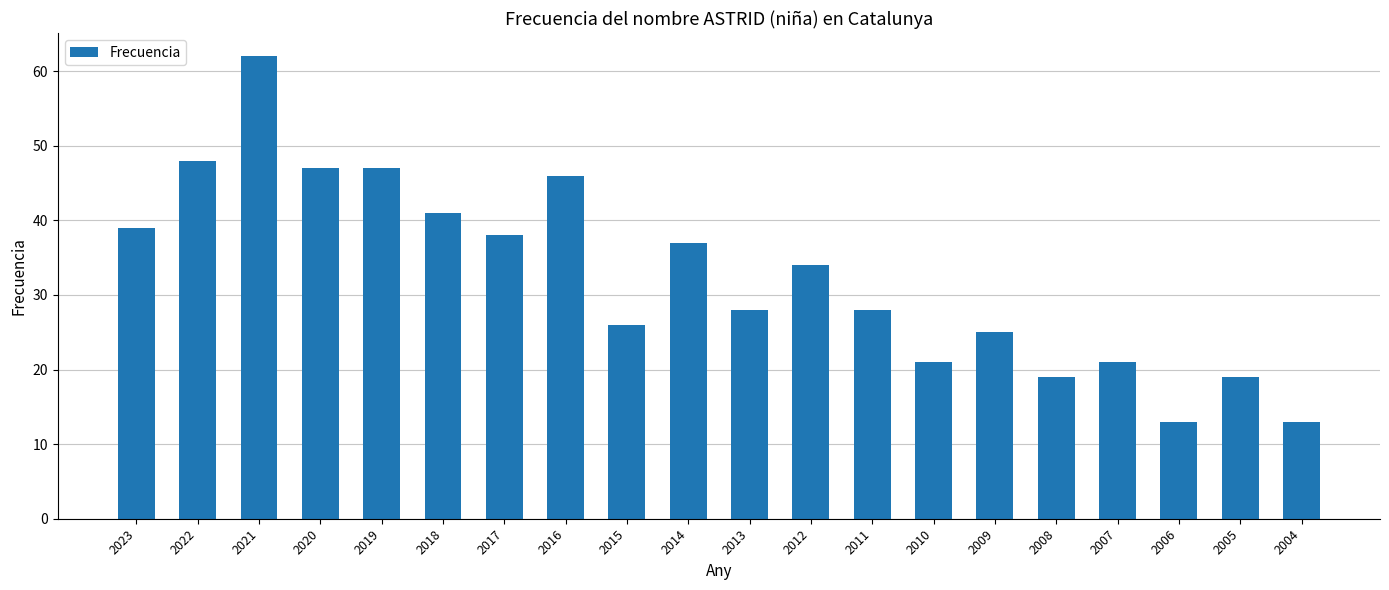

Reading right to left, what are all the values shown in this chart?

2004=13	2005=19	2006=13	2007=21	2008=19	2009=25	2010=21	2011=28	2012=34	2013=28	2014=37	2015=26	2016=46	2017=38	2018=41	2019=47	2020=47	2021=62	2022=48	2023=39